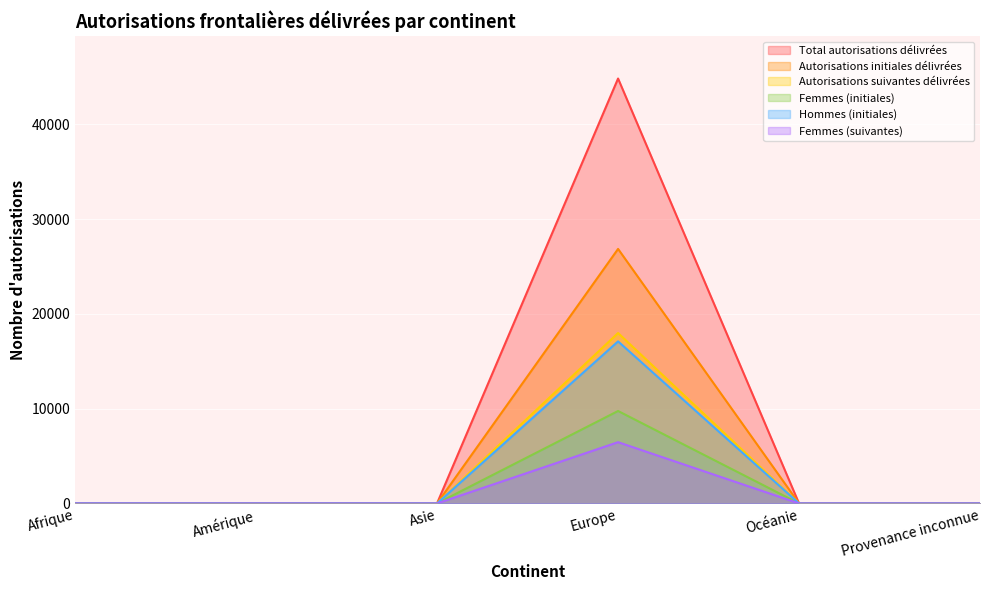

True or false: Autorisations initiales délivrées and Femmes (suivantes) cross at least once.

False